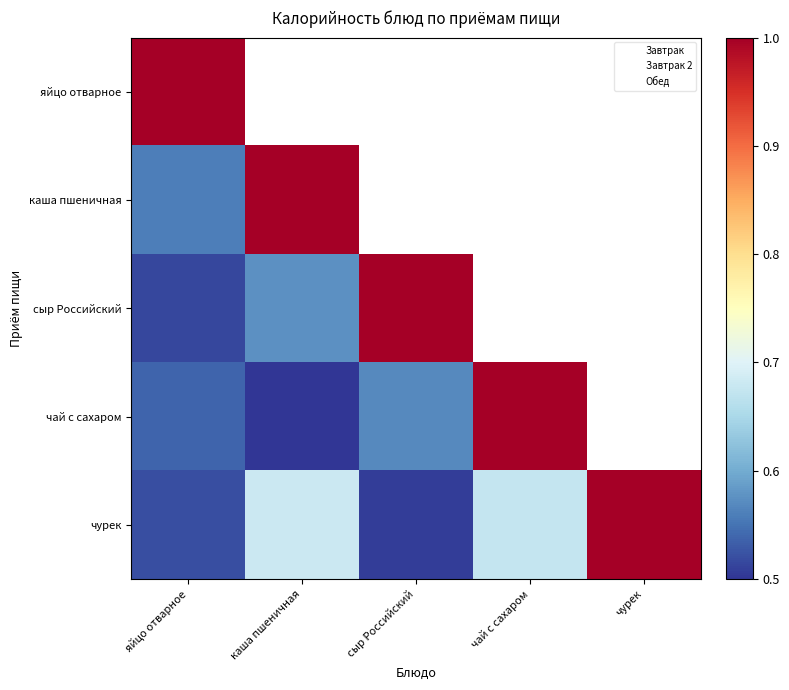

What is the minimum value for каша пшеничная?

0.6